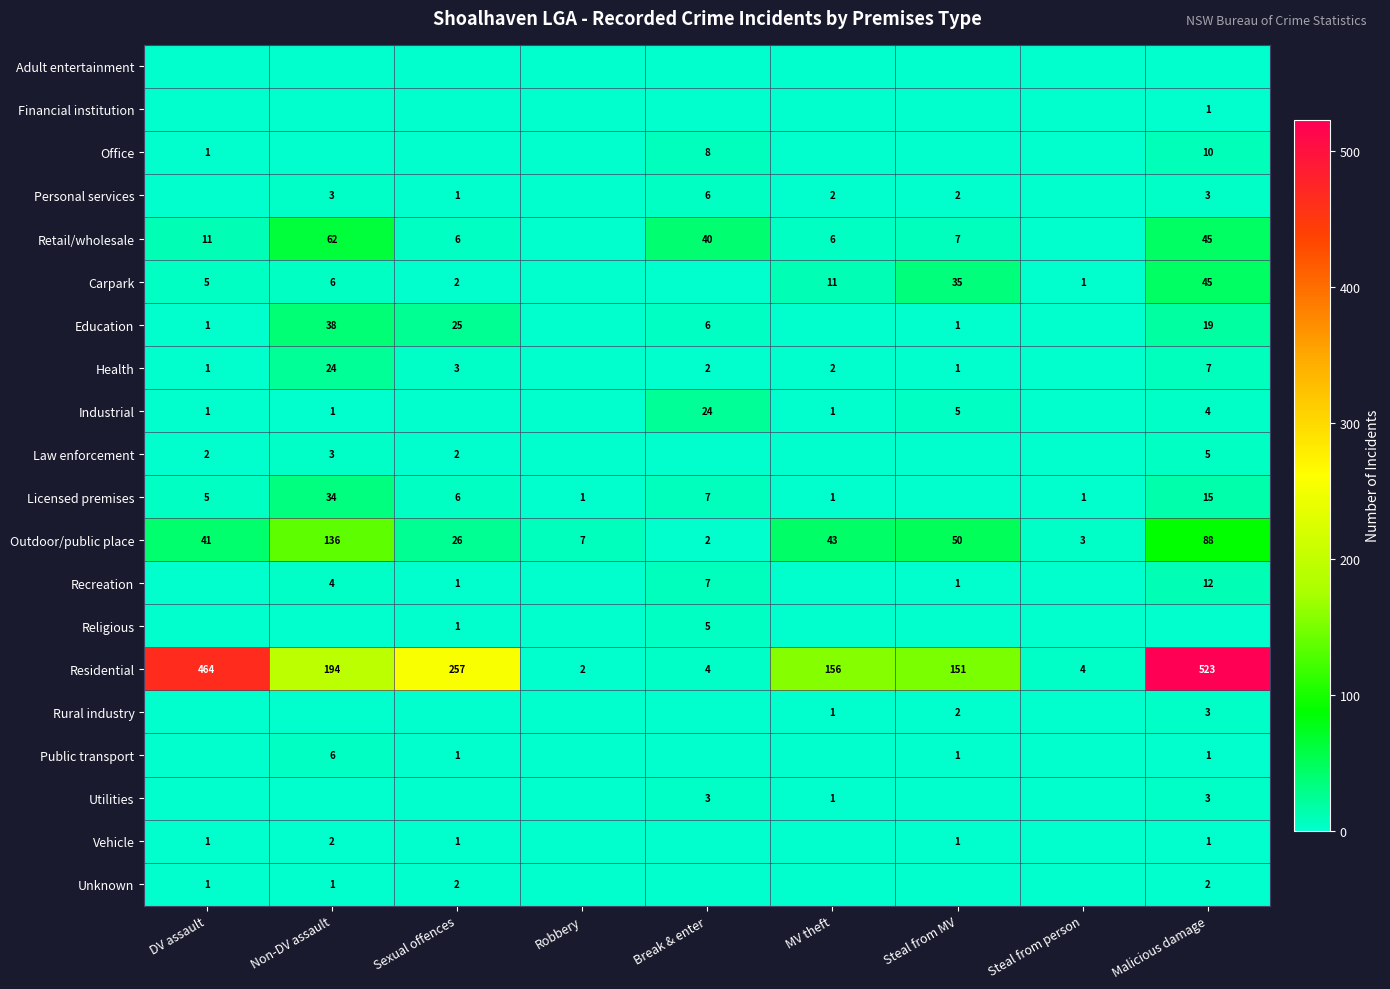

Read the Residential value at Sexual offences, to the nearest 100.

300